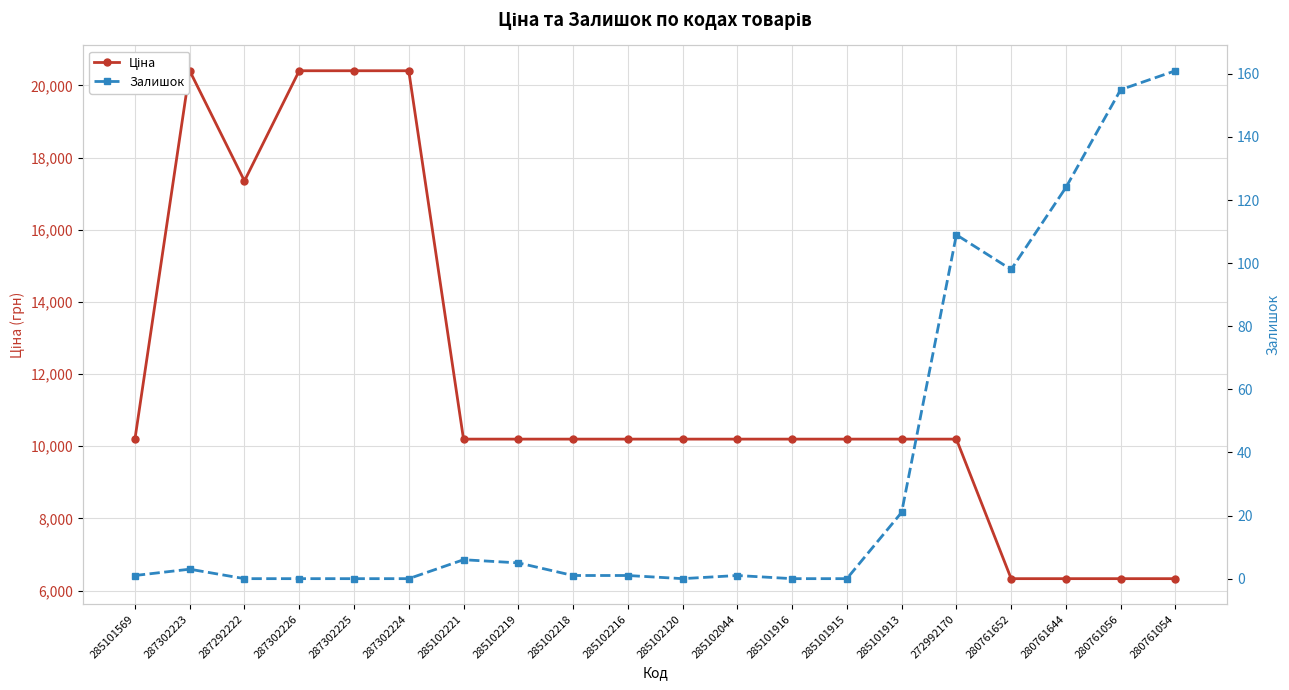

Rank the series by their average value, from lowest to highest.

Залишок, Ціна